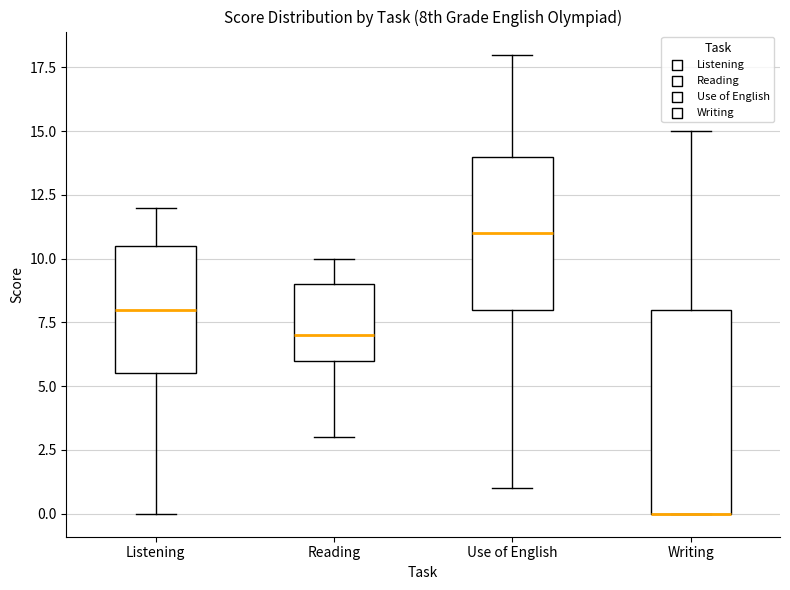

Where does the upper whisker of the box for Writing end on the y-axis? The values are not printed on the chart, so give them approximately, as read against the axis.

15.0